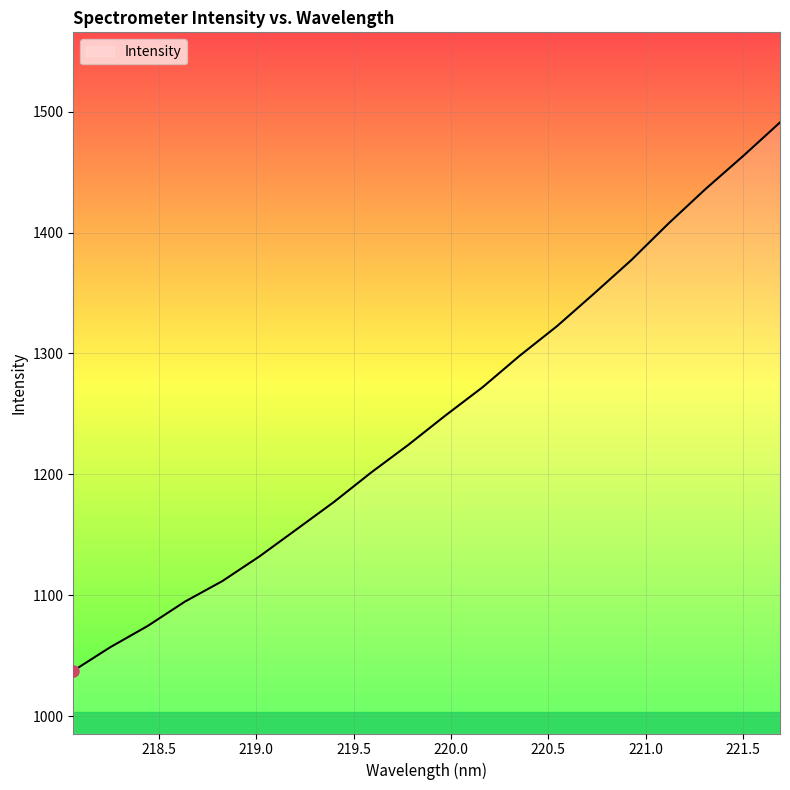

What is the smallest value displayed?

1037.4